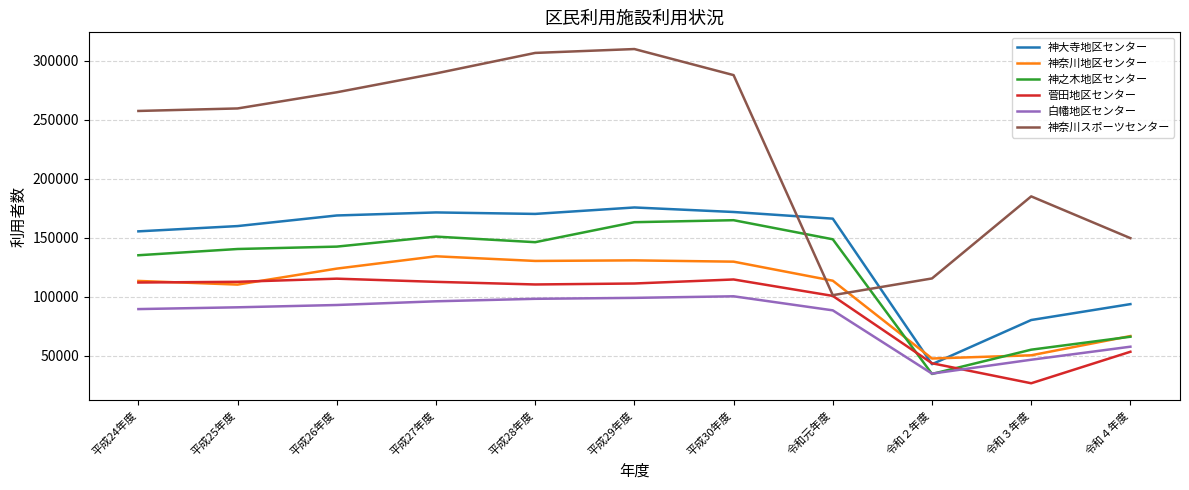

Between which two adjacent categories do 神奈川スポーツセンター and 神奈川地区センター first intersect?

平成30年度 and 令和元年度